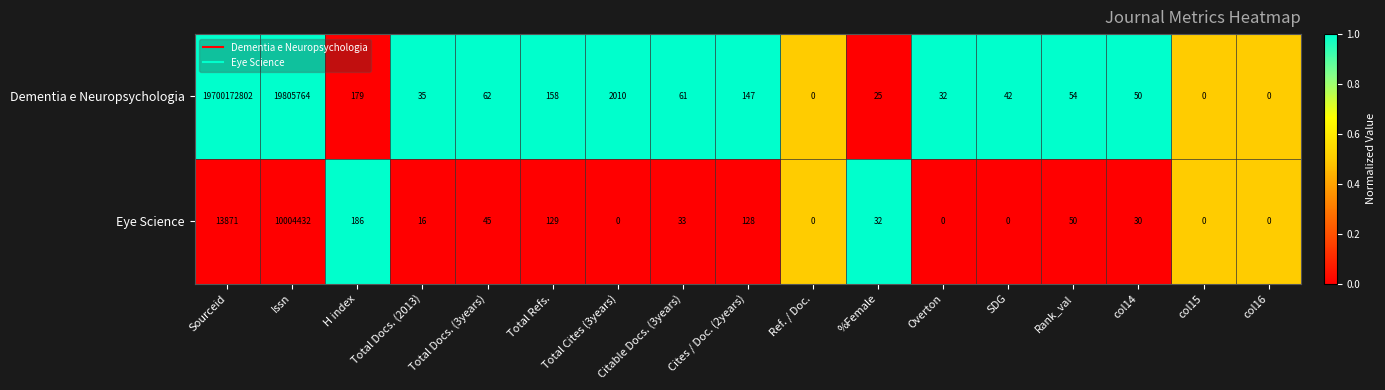

What is the difference between the maximum and minimum values in the Eye Science series?

10004432